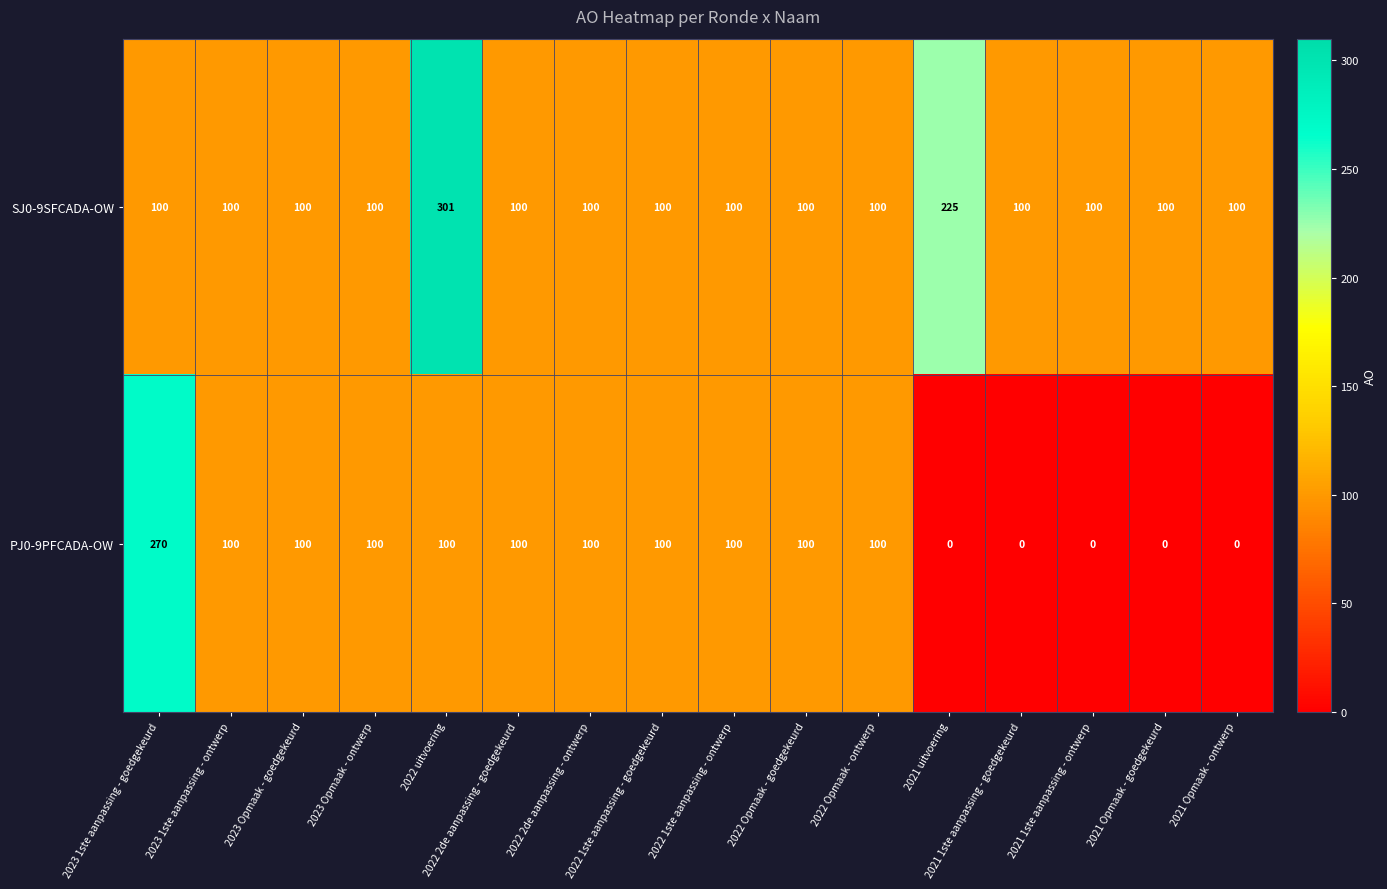

The value of SJ0-9SFCADA-OW at 2022 1ste aanpassing - ontwerp is 163. True or false?

False